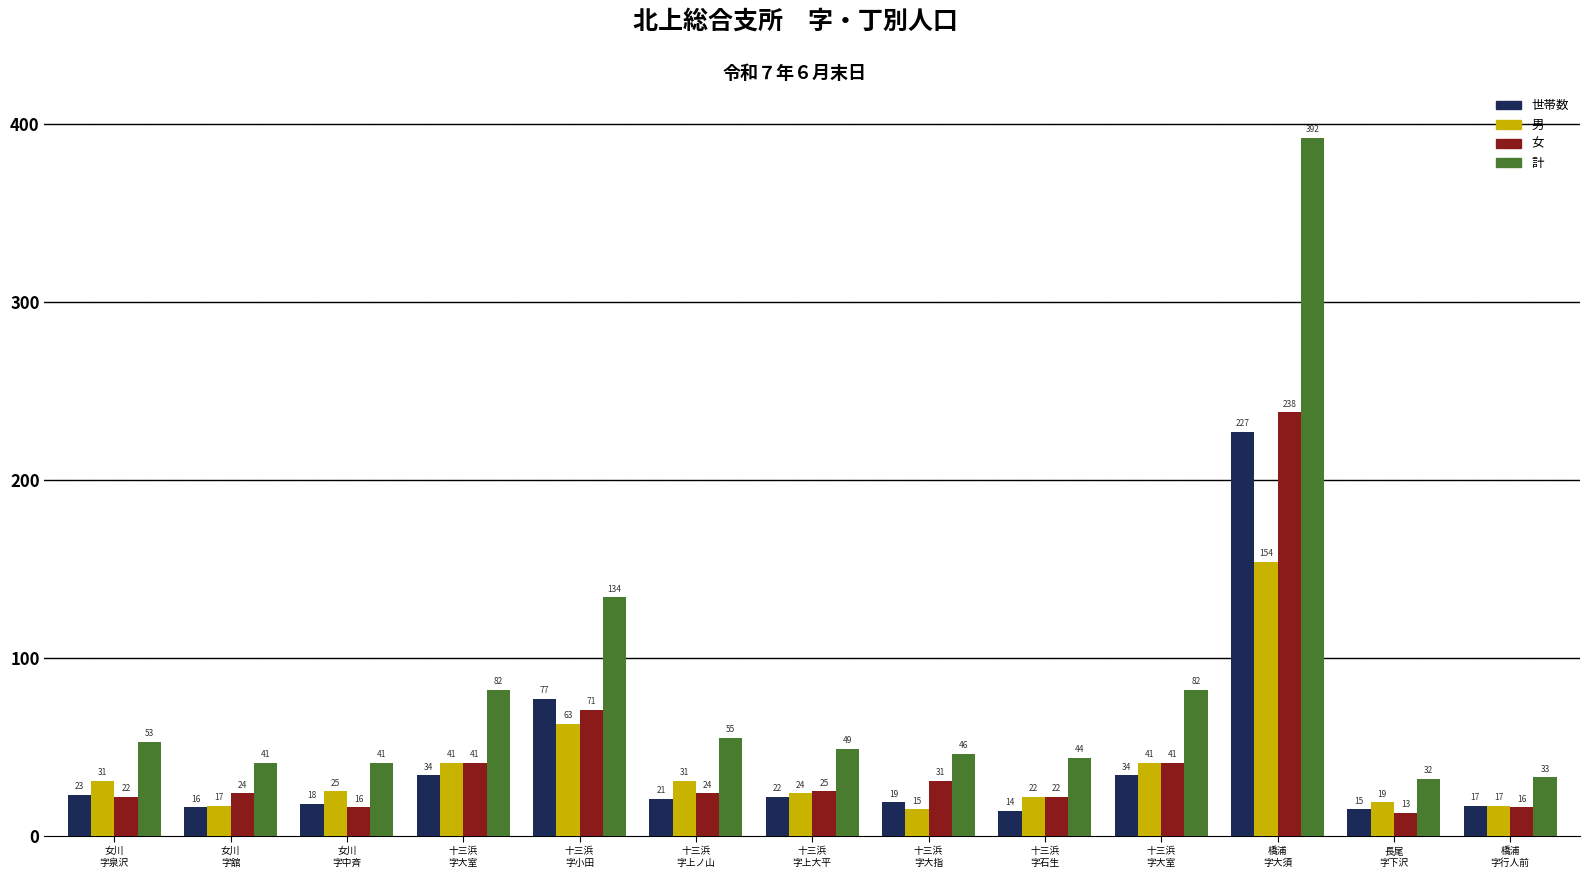

At which label does 世帯数 reach its peak?

橋浦
字大須